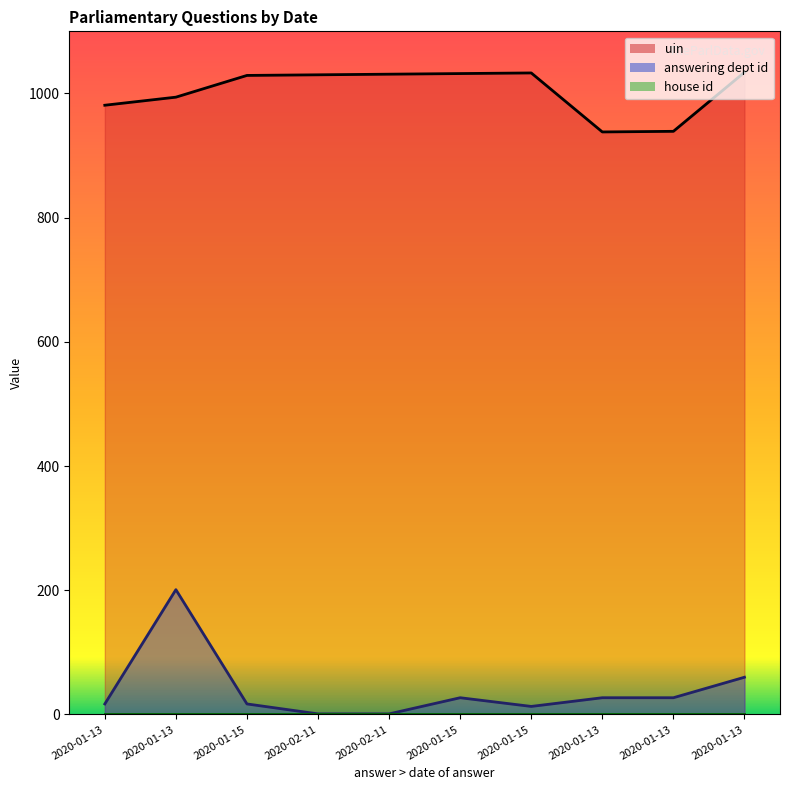

Between 2020-01-15 and 2020-01-15, which is larger?

2020-01-15